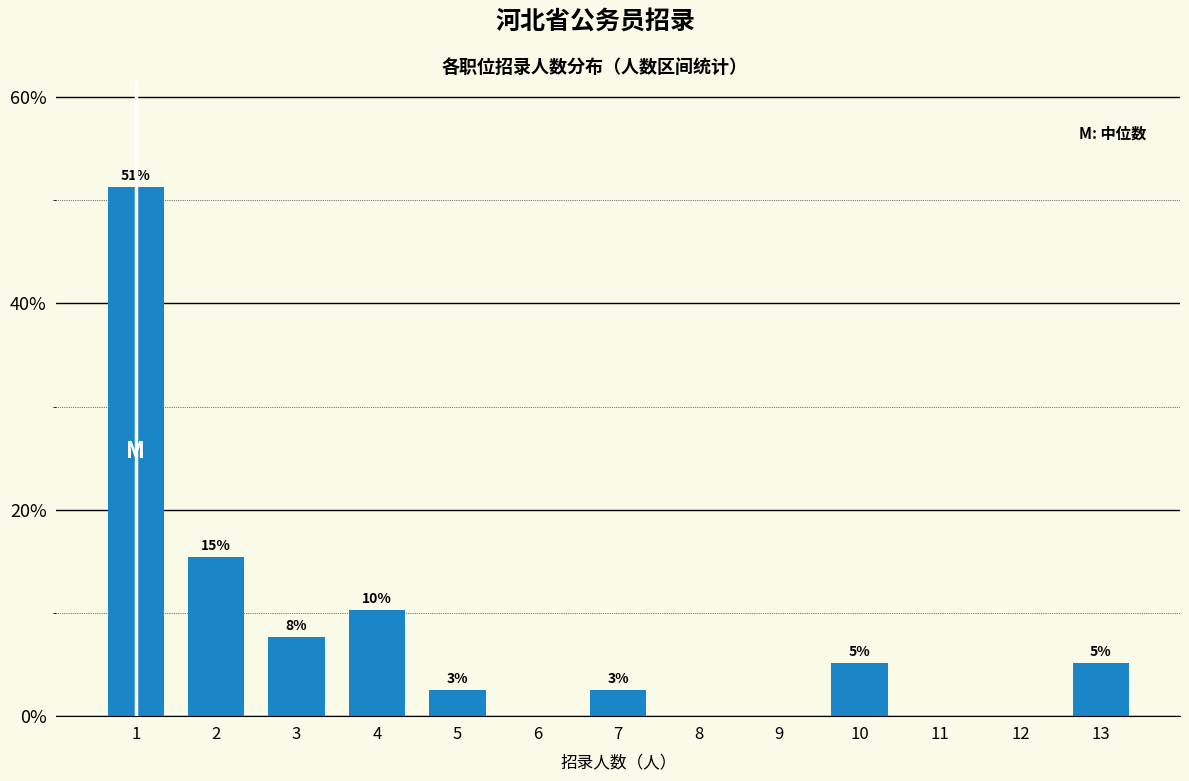

What is the average value?

7.7